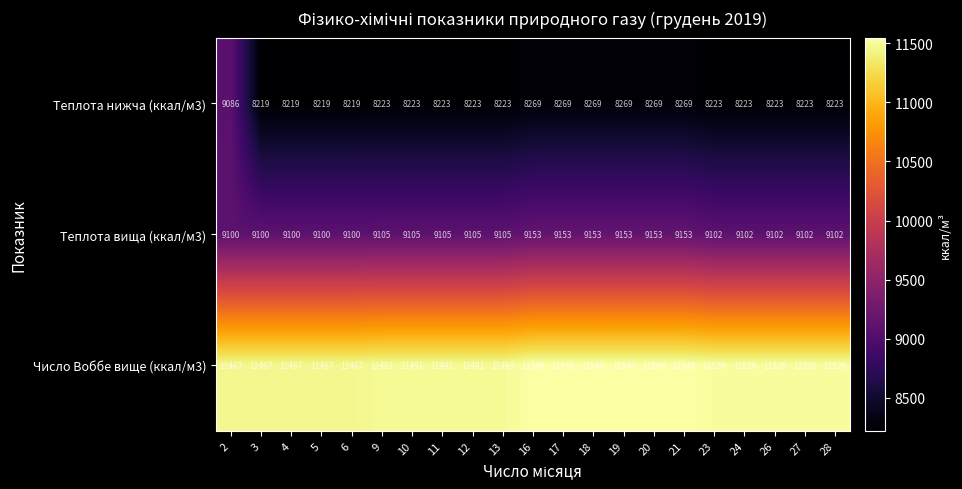

The value of Теплота вища (ккал/м3) at 3 is 9100. True or false?

True